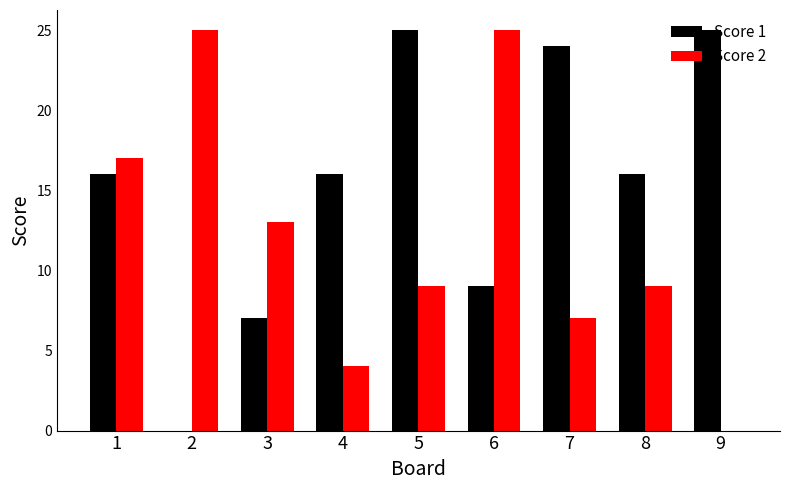

Reading right to left, list all the values displayed in this chart.

Score 1: 9=25	8=16	7=24	6=9	5=25	4=16	3=7	2=0	1=16
Score 2: 9=0	8=9	7=7	6=25	5=9	4=4	3=13	2=25	1=17